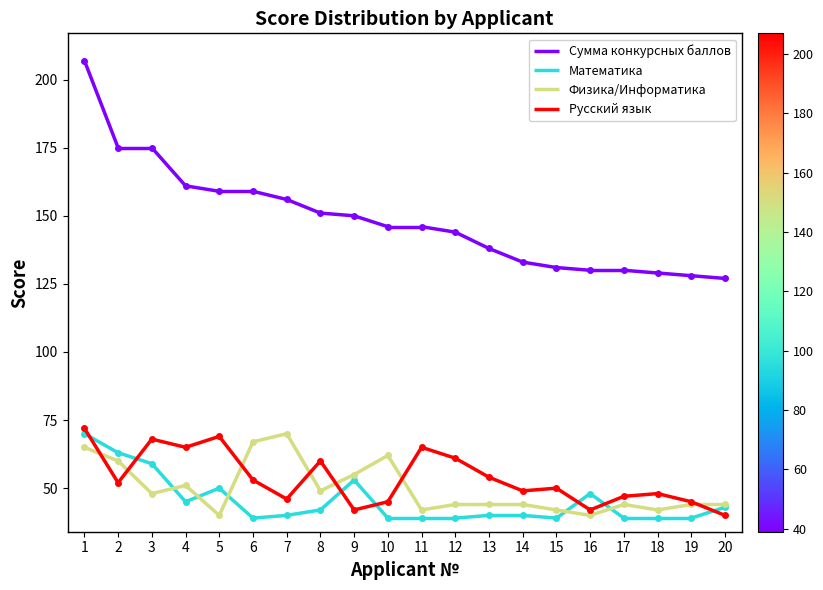

What is the sum of all Математика values?

905